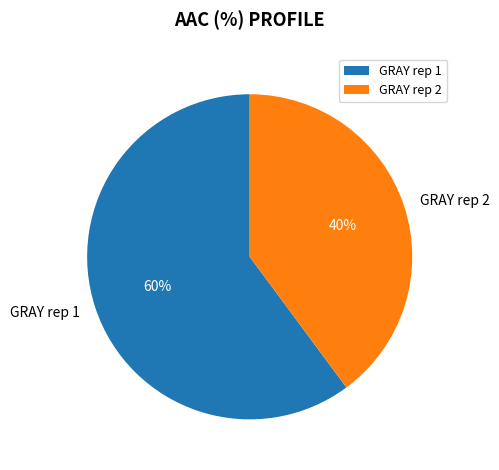

To the nearest percent, what is the combined percentage of GRAY rep 2 and GRAY rep 1?

100%